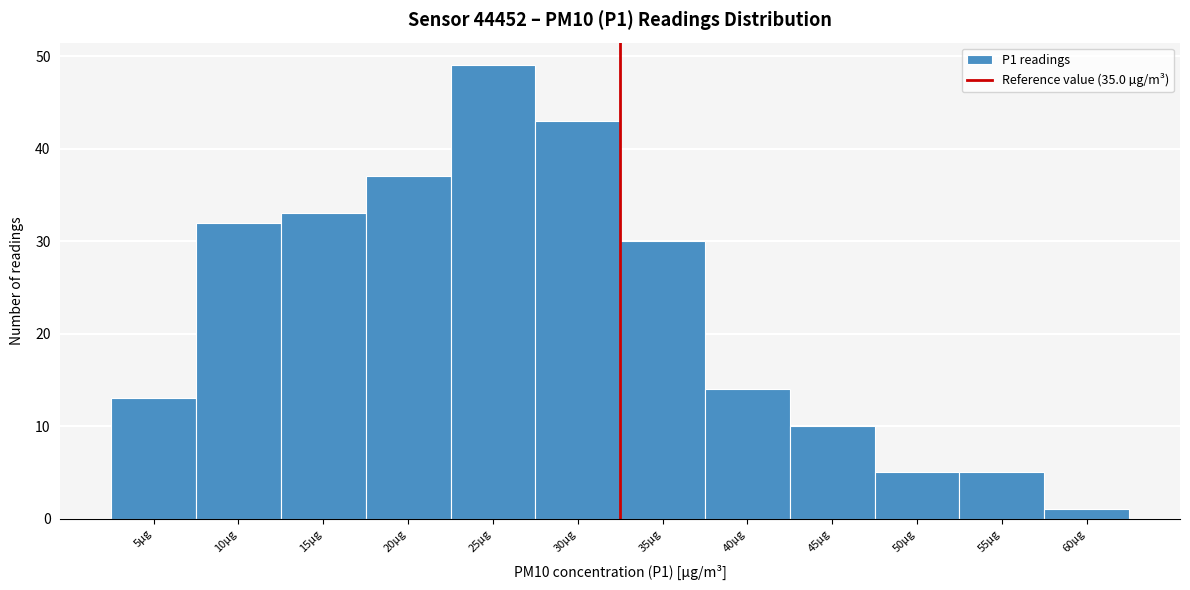

Reading left to right, transcribe all the data shown in this chart.

5µg=13	10µg=32	15µg=33	20µg=37	25µg=49	30µg=43	35µg=30	40µg=14	45µg=10	50µg=5	55µg=5	60µg=1